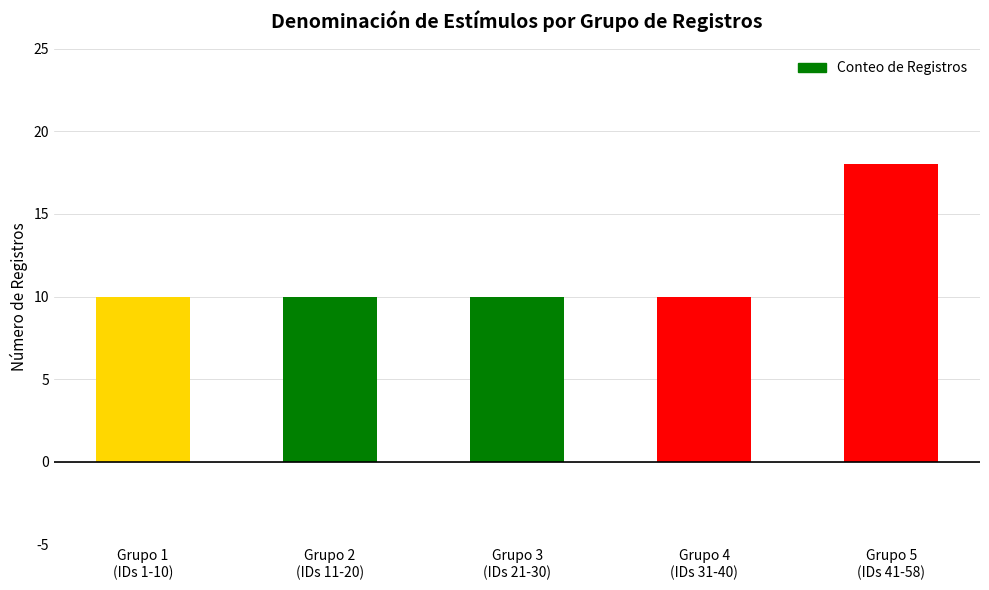

Does the chart contain any negative values?

No